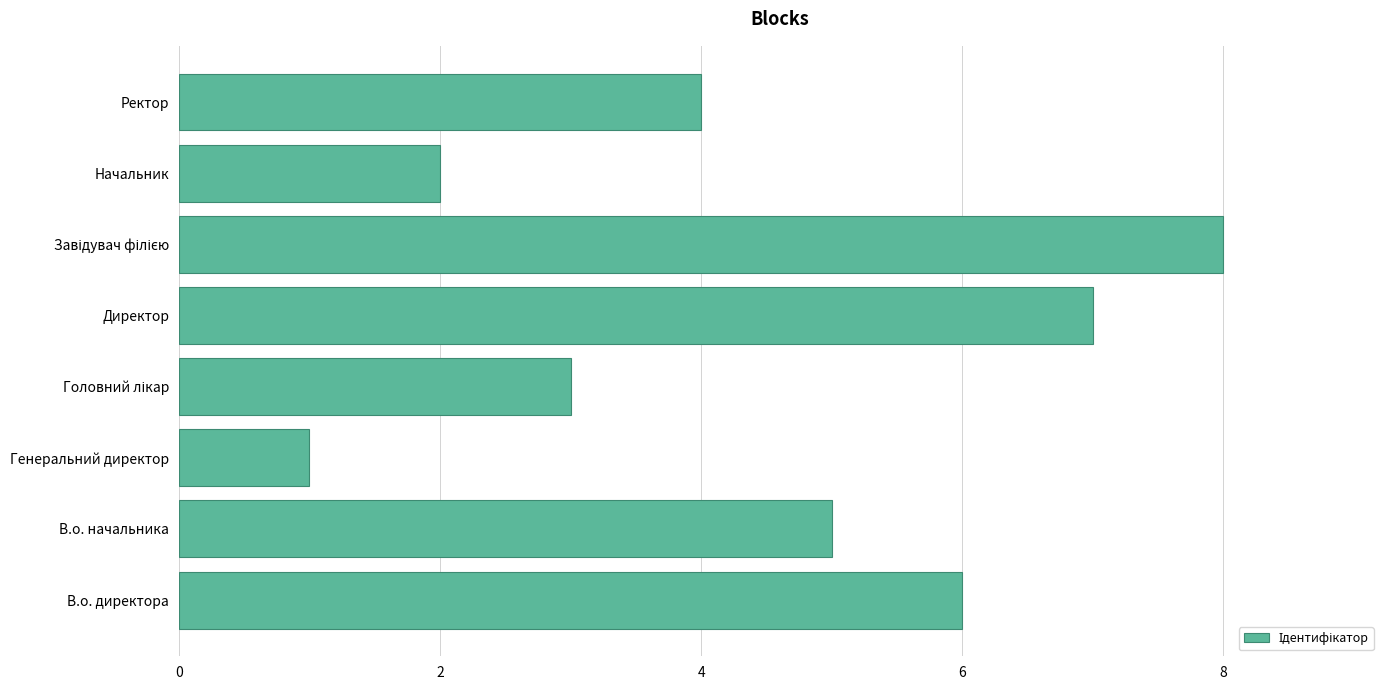

True or false: the data shows 5 at В.о. начальника.

True